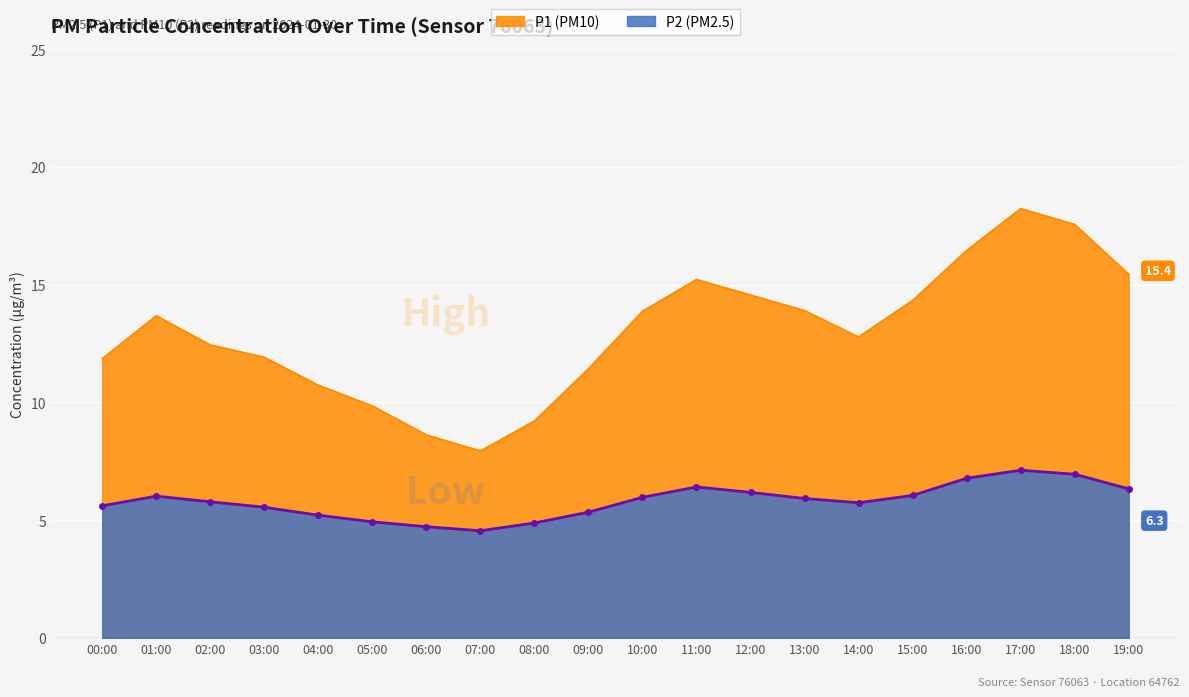

Reading left to right, extract all data points from this chart.

P1: 00:00=11.9	01:00=13.7	02:00=12.4	03:00=11.9	04:00=10.7	05:00=9.8	06:00=8.6	07:00=7.9	08:00=9.2	09:00=11.4	10:00=13.9	11:00=15.2	12:00=14.6	13:00=13.9	14:00=12.8	15:00=14.3	16:00=16.4	17:00=18.2	18:00=17.6	19:00=15.4
P2: 00:00=5.6	01:00=6.0	02:00=5.8	03:00=5.5	04:00=5.2	05:00=4.9	06:00=4.7	07:00=4.5	08:00=4.9	09:00=5.3	10:00=6.0	11:00=6.4	12:00=6.2	13:00=5.9	14:00=5.7	15:00=6.0	16:00=6.8	17:00=7.1	18:00=7.0	19:00=6.3